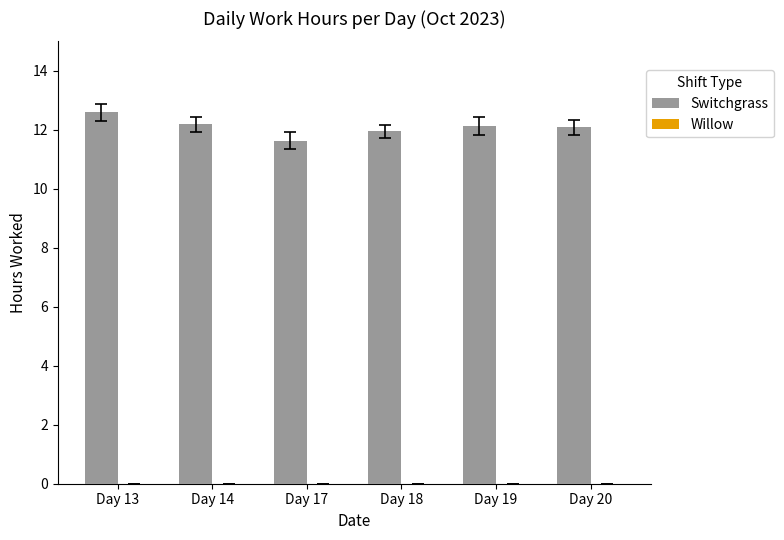

What is the approximate value at Day 13?

12.6